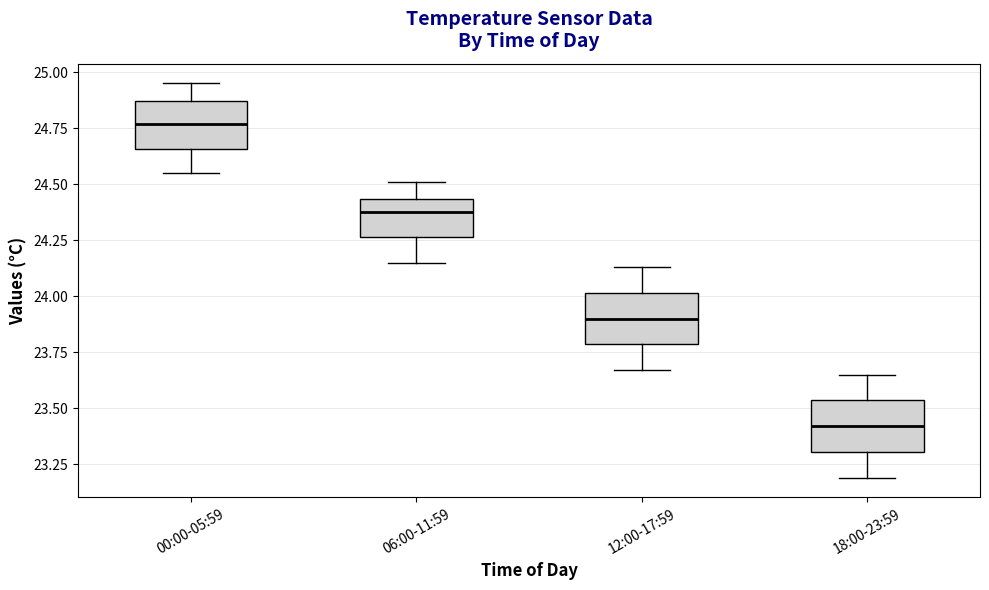

Reading left to right, transcribe this box plot: for each box, give where its median line is, the range the box spans, and where its two whiskers end, as read against the y-axis. The values are not printed on the chart, so give them approximately, as read against the axis.

00:00-05:59: median 24.75, box 24.65 to 24.85, whiskers 24.55 to 24.95
06:00-11:59: median 24.40, box 24.25 to 24.45, whiskers 24.15 to 24.50
12:00-17:59: median 23.90, box 23.80 to 24.00, whiskers 23.65 to 24.15
18:00-23:59: median 23.40, box 23.30 to 23.55, whiskers 23.20 to 23.65